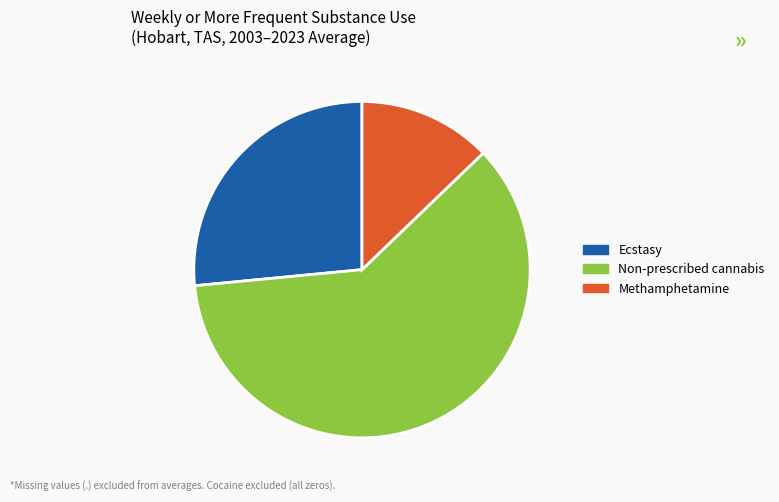

Count the number of slices in the pie.

3